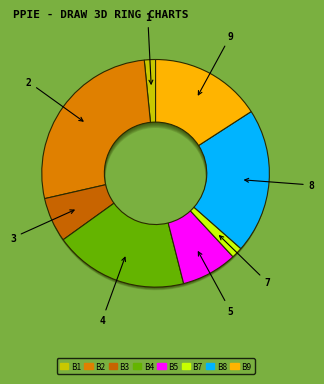

True or false: Board 6 accounts for 12% of the total.

False